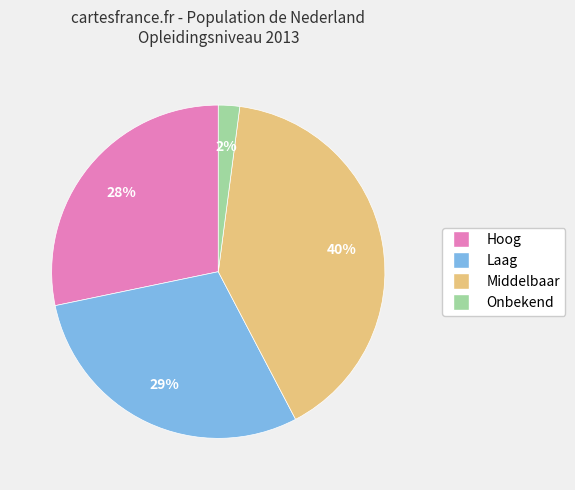

Count the number of slices in the pie.

4